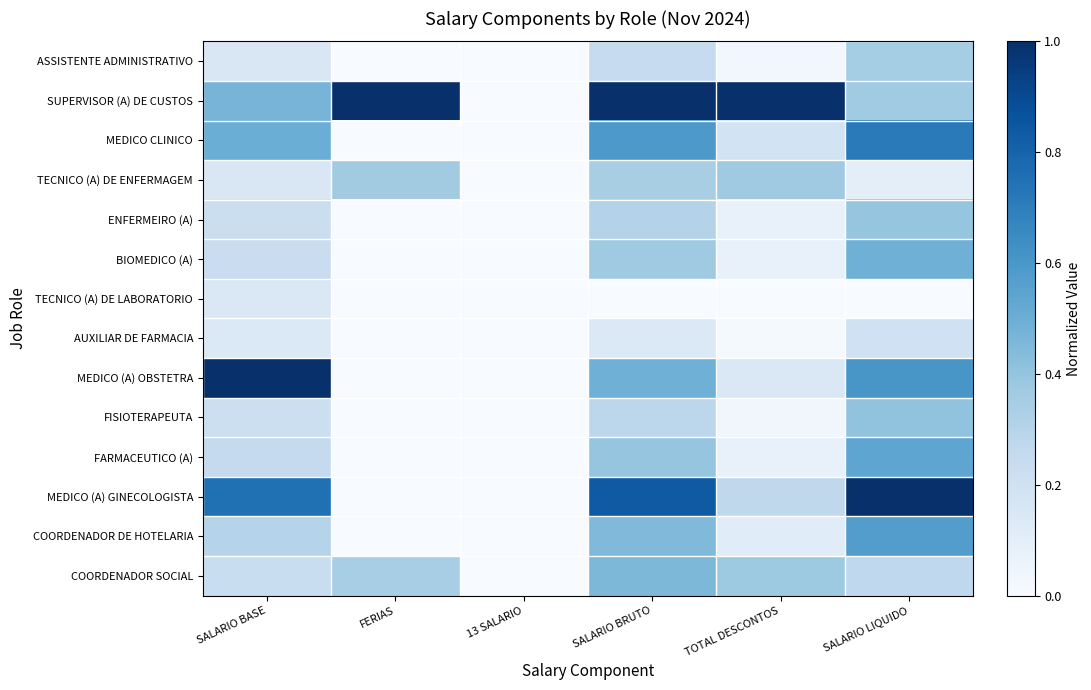

At how many categories does at least one series exceed 0?

5